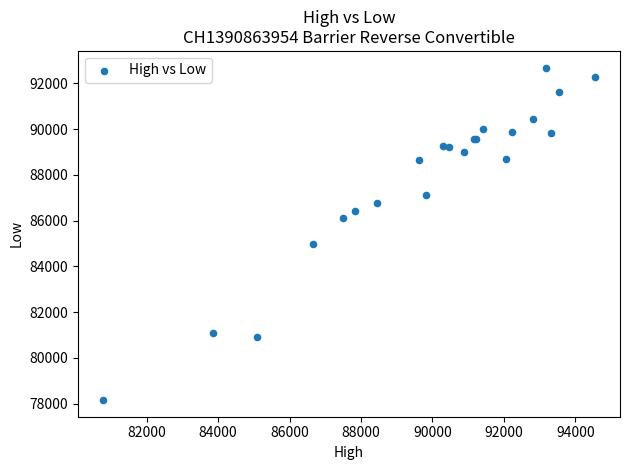

What Y value in the scatter plot is closest to 85425?

84960